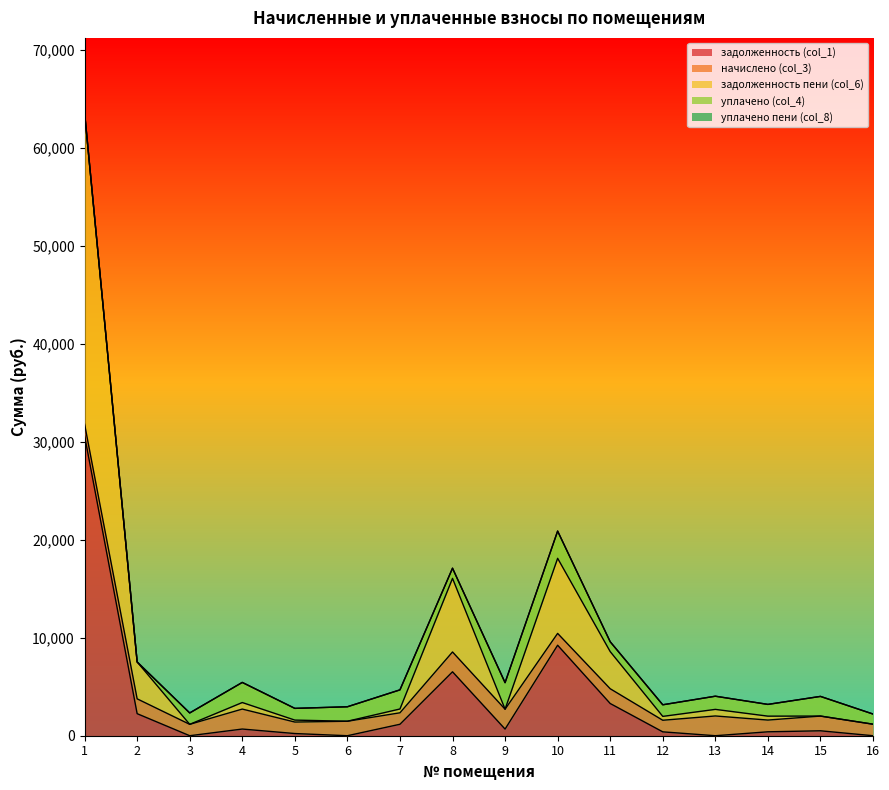

Between 6 and 10, which series saw the biggest shift?

задолженность (col_1)